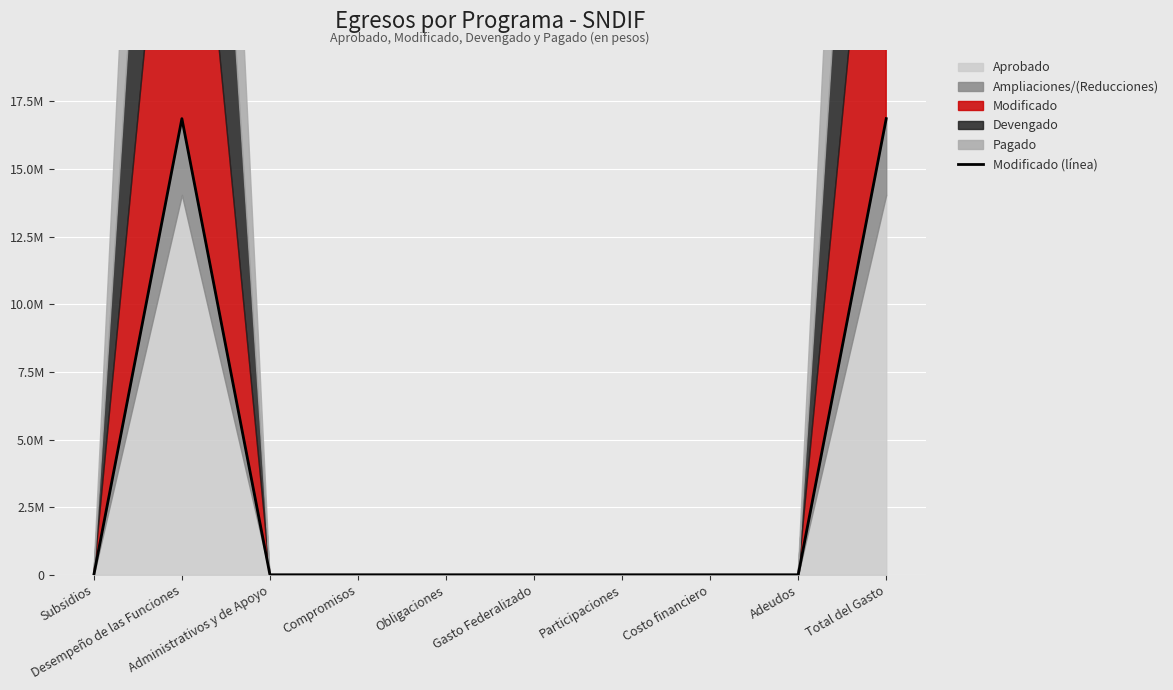

What is the maximum value shown in the chart?

16863456.0